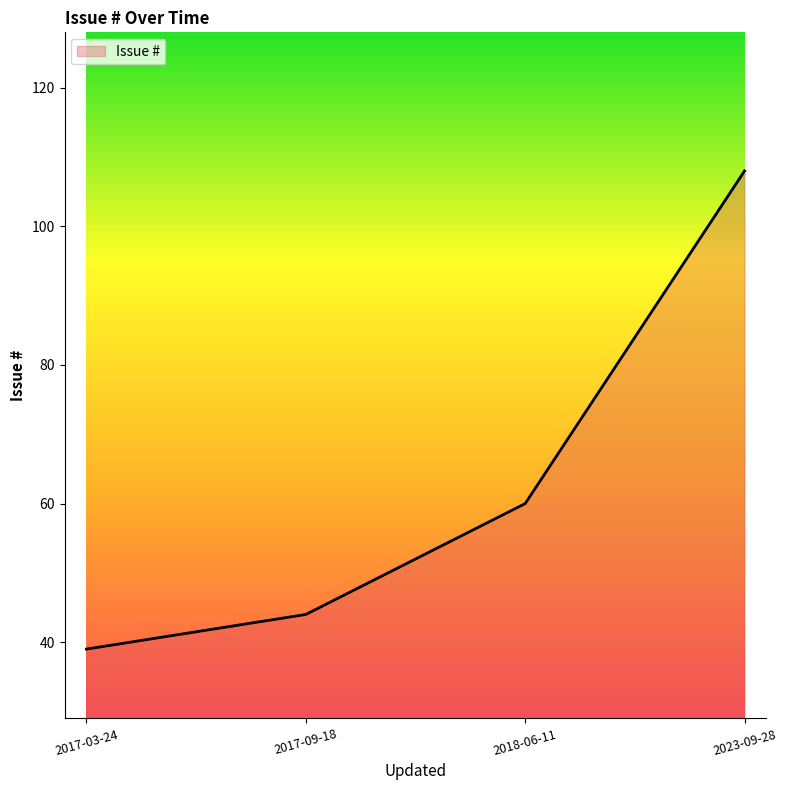

The value at 2018-06-11 is 60. True or false?

True